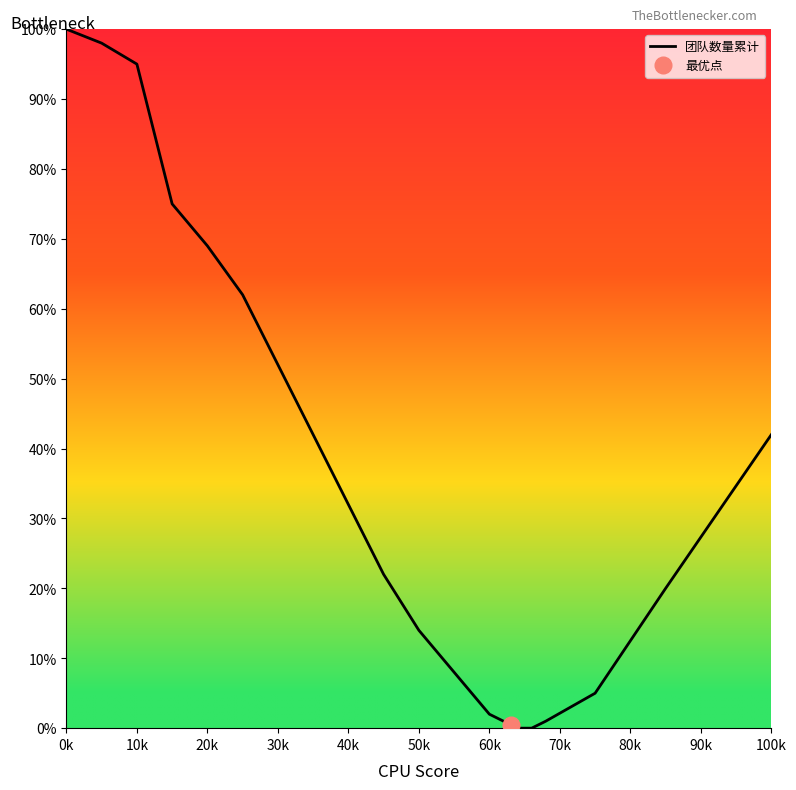

What is the sum of all values?

740